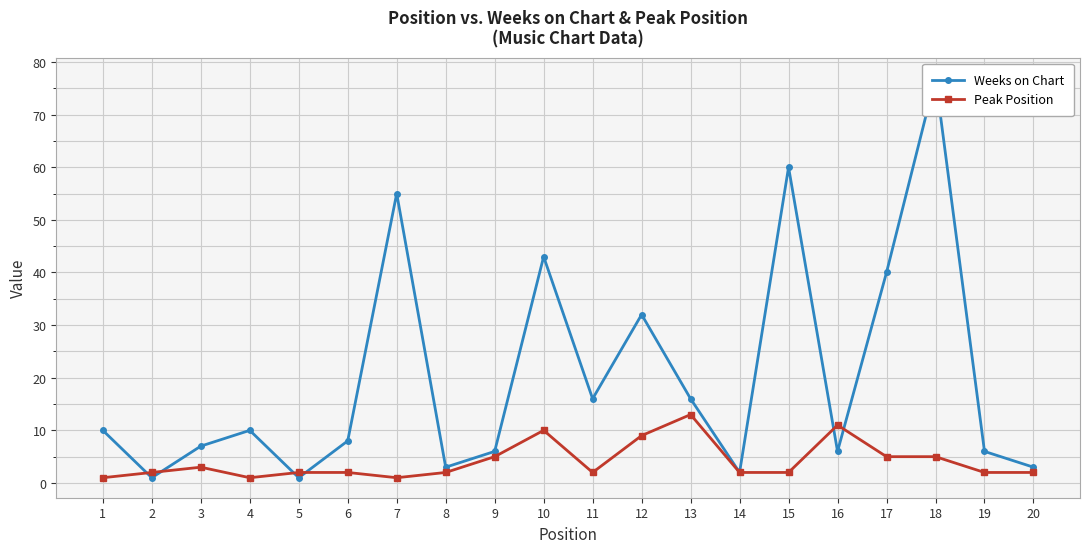

Which series ends up on top after the final intersection of Weeks on Chart and Peak Position?

Weeks on Chart